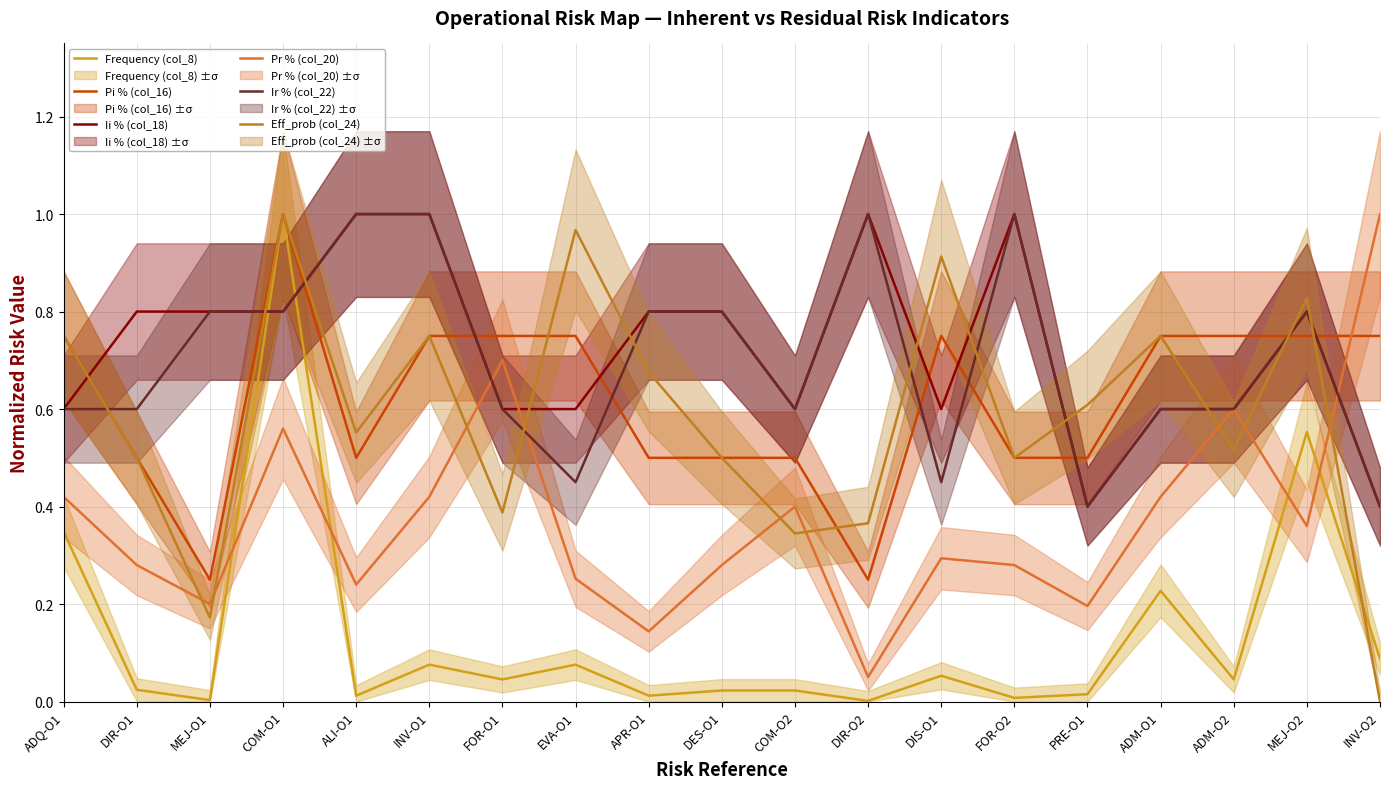

Reading right to left, extract all data points from this chart.

Frequency (col_8): INV-O2=0.1	MEJ-O2=0.6	ADM-O2=0.0	ADM-O1=0.2	PRE-O1=0.0	FOR-O2=0.0	DIS-O1=0.1	DIR-O2=0.0	COM-O2=0.0	DES-O1=0.0	APR-O1=0.0	EVA-O1=0.1	FOR-O1=0.0	INV-O1=0.1	ALI-O1=0.0	COM-O1=1.0	MEJ-O1=0.0	DIR-O1=0.0	ADQ-O1=0.3
Pi % (col_16): INV-O2=0.7	MEJ-O2=0.7	ADM-O2=0.7	ADM-O1=0.7	PRE-O1=0.5	FOR-O2=0.5	DIS-O1=0.7	DIR-O2=0.2	COM-O2=0.5	DES-O1=0.5	APR-O1=0.5	EVA-O1=0.7	FOR-O1=0.7	INV-O1=0.7	ALI-O1=0.5	COM-O1=1.0	MEJ-O1=0.2	DIR-O1=0.5	ADQ-O1=0.7
Ii % (col_18): INV-O2=0.4	MEJ-O2=0.8	ADM-O2=0.6	ADM-O1=0.6	PRE-O1=0.4	FOR-O2=1.0	DIS-O1=0.6	DIR-O2=1.0	COM-O2=0.6	DES-O1=0.8	APR-O1=0.8	EVA-O1=0.6	FOR-O1=0.6	INV-O1=1.0	ALI-O1=1.0	COM-O1=0.8	MEJ-O1=0.8	DIR-O1=0.8	ADQ-O1=0.6
Pr % (col_20): INV-O2=1.0	MEJ-O2=0.4	ADM-O2=0.6	ADM-O1=0.4	PRE-O1=0.2	FOR-O2=0.3	DIS-O1=0.3	DIR-O2=0.1	COM-O2=0.4	DES-O1=0.3	APR-O1=0.1	EVA-O1=0.3	FOR-O1=0.7	INV-O1=0.4	ALI-O1=0.2	COM-O1=0.6	MEJ-O1=0.2	DIR-O1=0.3	ADQ-O1=0.4
Ir % (col_22): INV-O2=0.4	MEJ-O2=0.8	ADM-O2=0.6	ADM-O1=0.6	PRE-O1=0.4	FOR-O2=1.0	DIS-O1=0.5	DIR-O2=1.0	COM-O2=0.6	DES-O1=0.8	APR-O1=0.8	EVA-O1=0.5	FOR-O1=0.6	INV-O1=1.0	ALI-O1=1.0	COM-O1=0.8	MEJ-O1=0.8	DIR-O1=0.6	ADQ-O1=0.6
Eff_prob (col_24): INV-O2=0.0	MEJ-O2=0.8	ADM-O2=0.5	ADM-O1=0.7	PRE-O1=0.6	FOR-O2=0.5	DIS-O1=0.9	DIR-O2=0.4	COM-O2=0.3	DES-O1=0.5	APR-O1=0.7	EVA-O1=1.0	FOR-O1=0.4	INV-O1=0.7	ALI-O1=0.6	COM-O1=1.0	MEJ-O1=0.2	DIR-O1=0.5	ADQ-O1=0.7